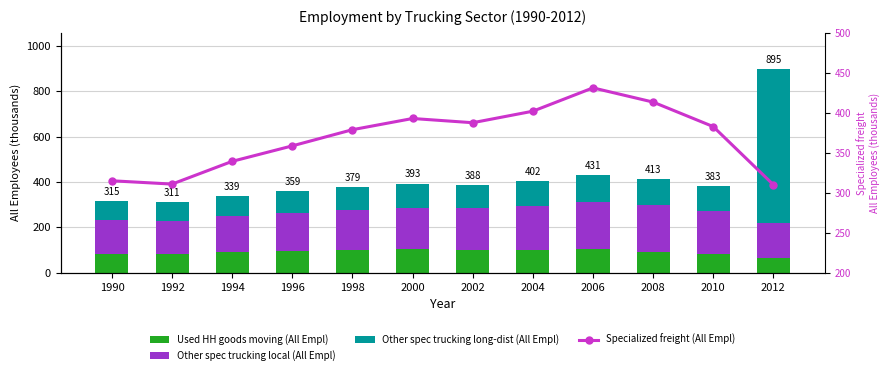

Where is Other spec trucking local (All Empl) nearest to the value 177?

1998